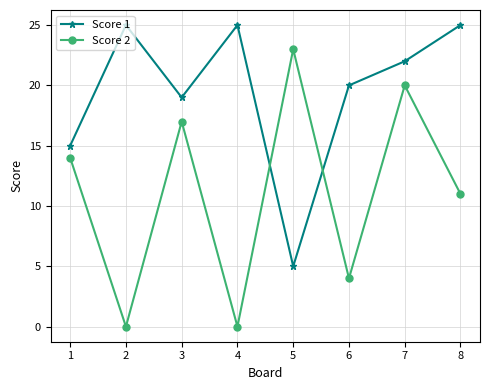

Is it true that Score 2 equals 26 at 7?

False